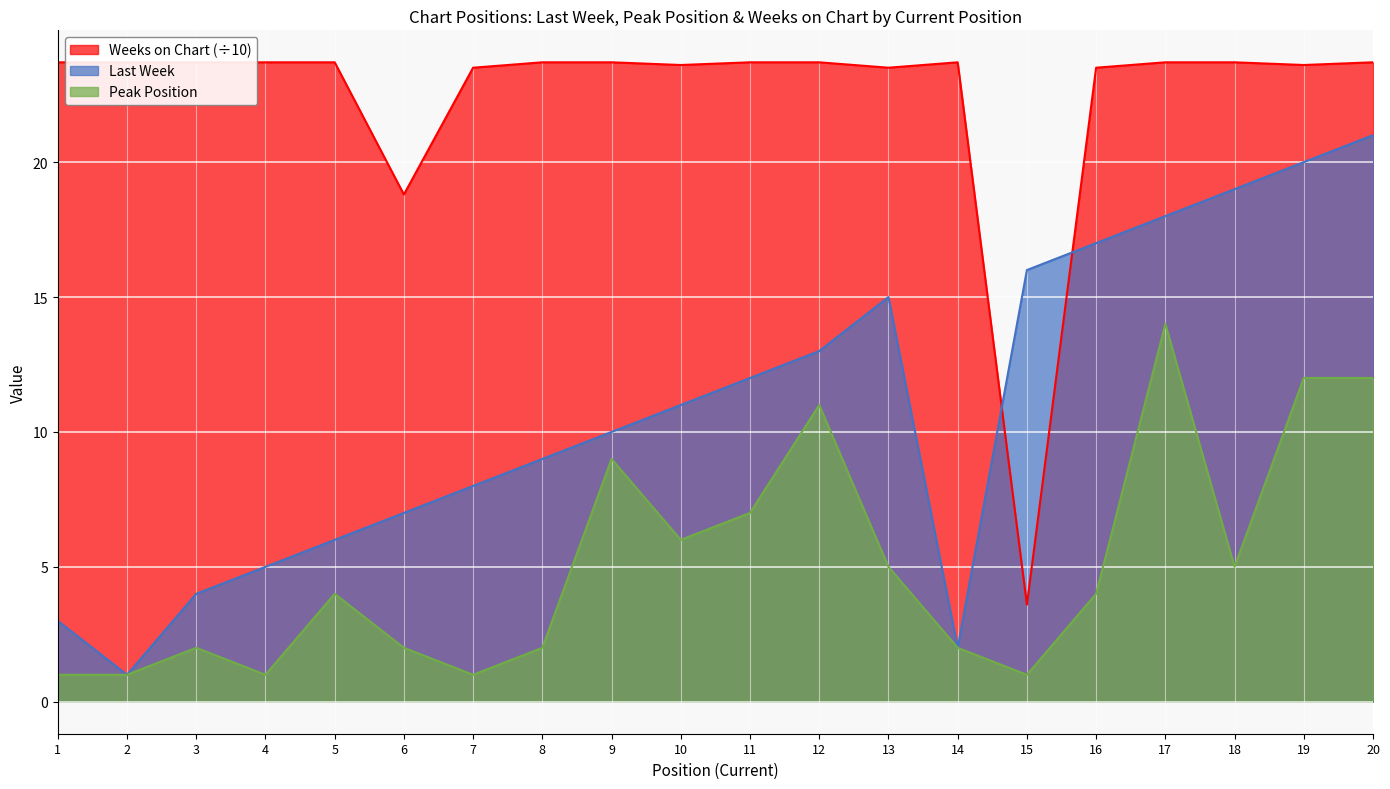

Where do Weeks on Chart and Last Week first cross each other?

14 and 15